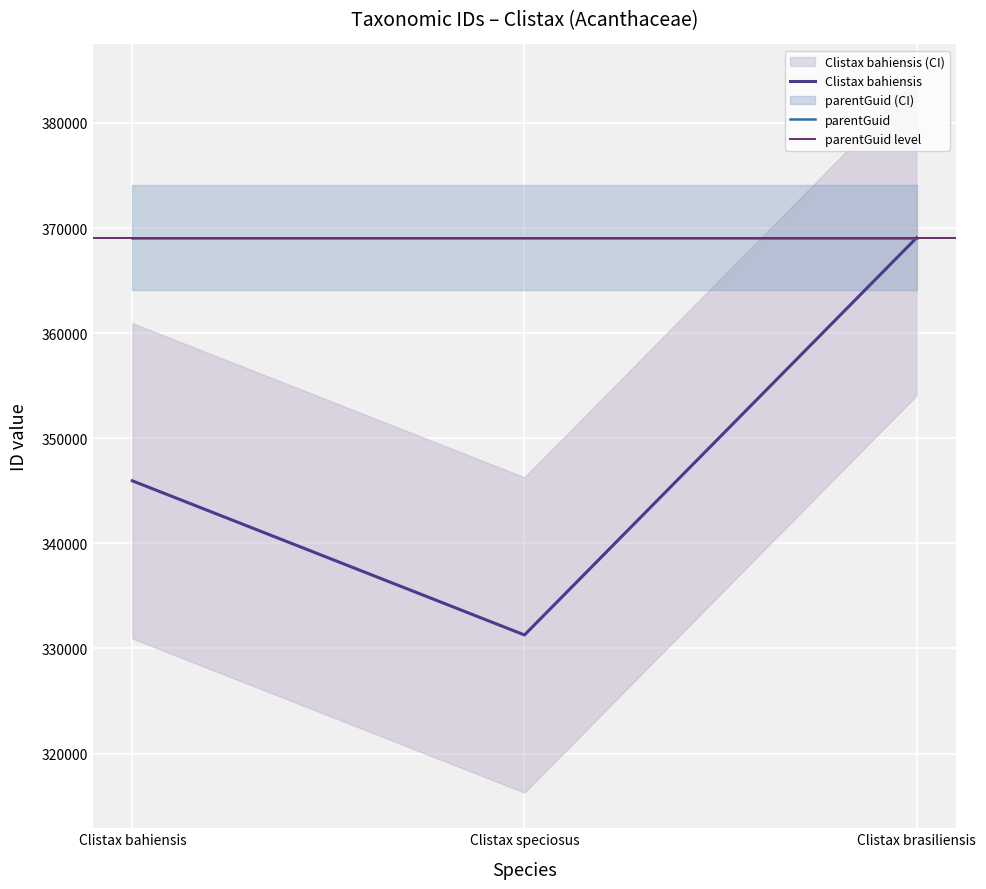

What is the minimum value for parentGuid?

369071